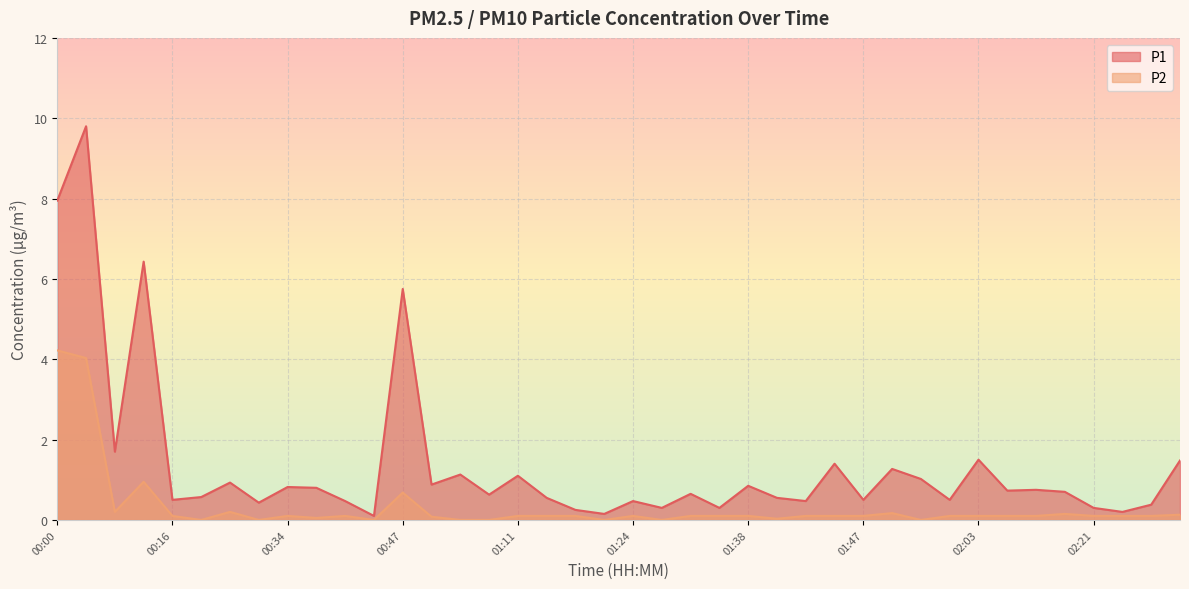

At which category is the sum across all series the highest?

00:02